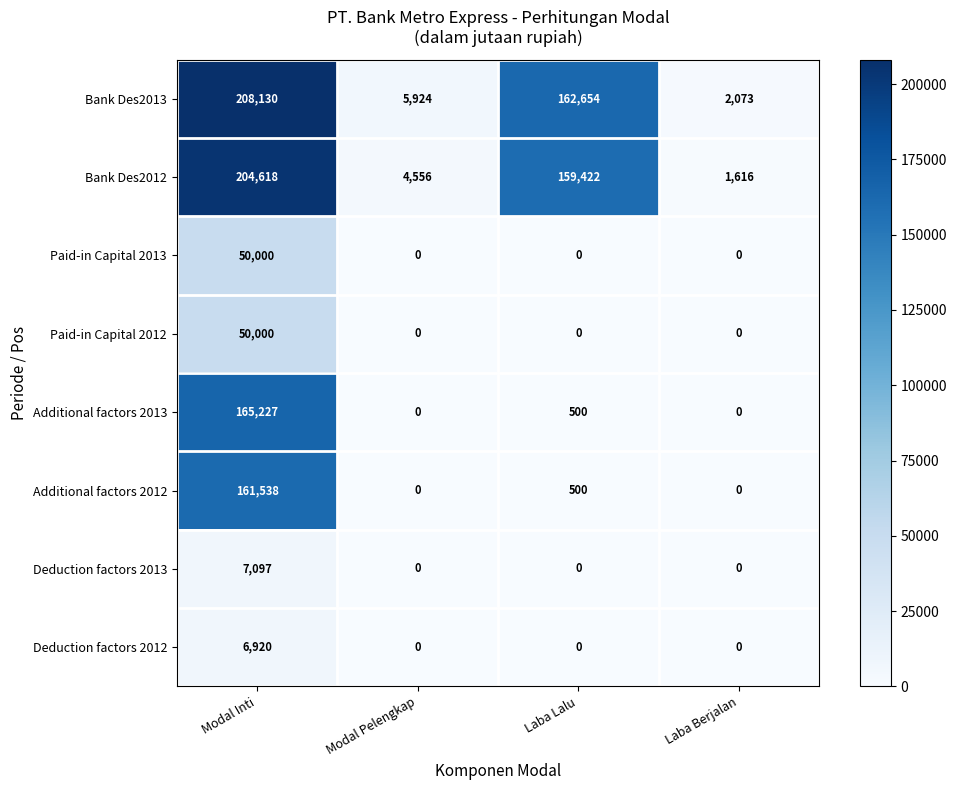

What is the difference between the highest and lowest values at Modal Pelengkap?

5924